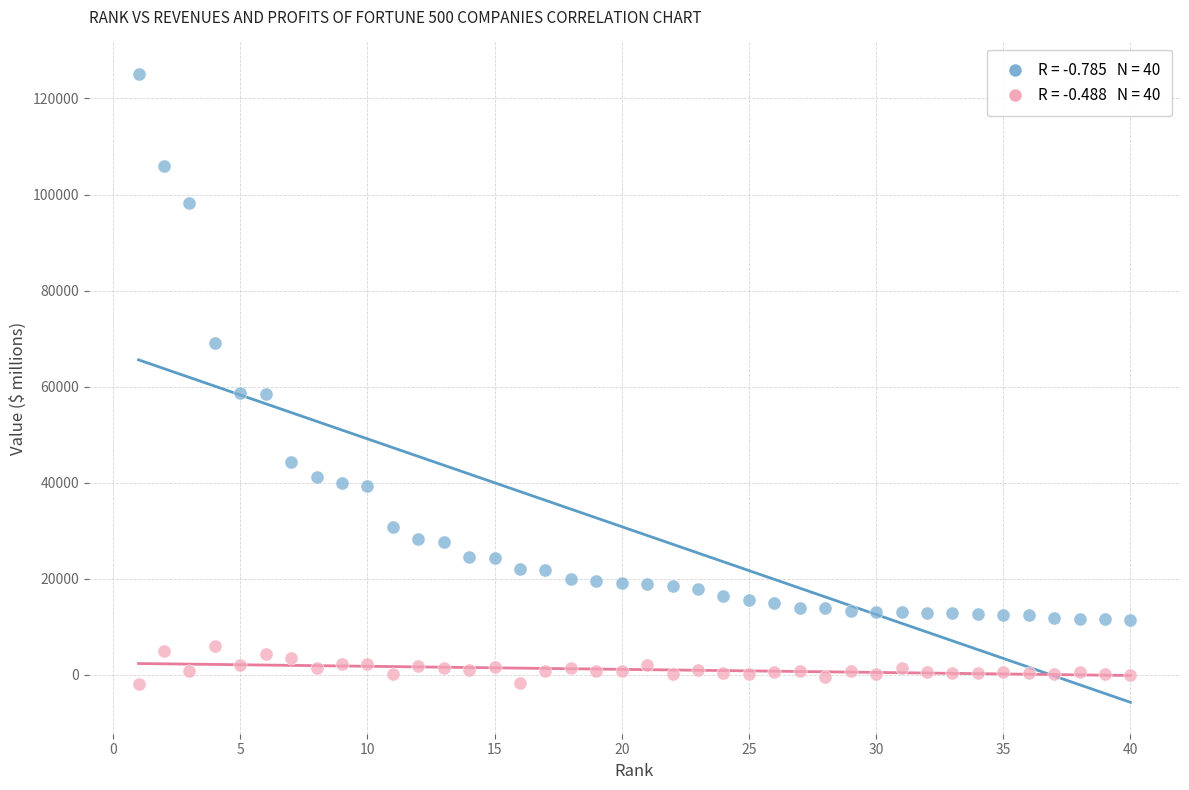

Across all data points, what is the range of Y values (max minus min)?

127111.7